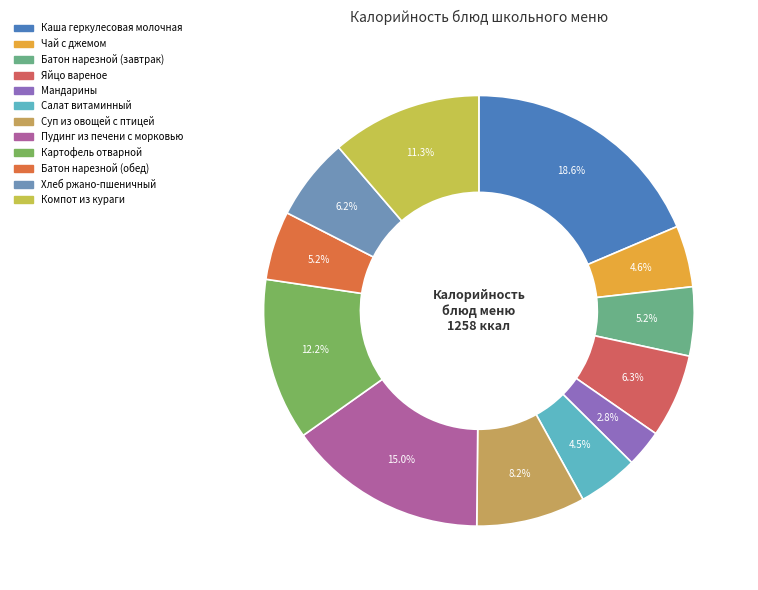

Is Батон нарезной (обед) the majority of the pie?

No